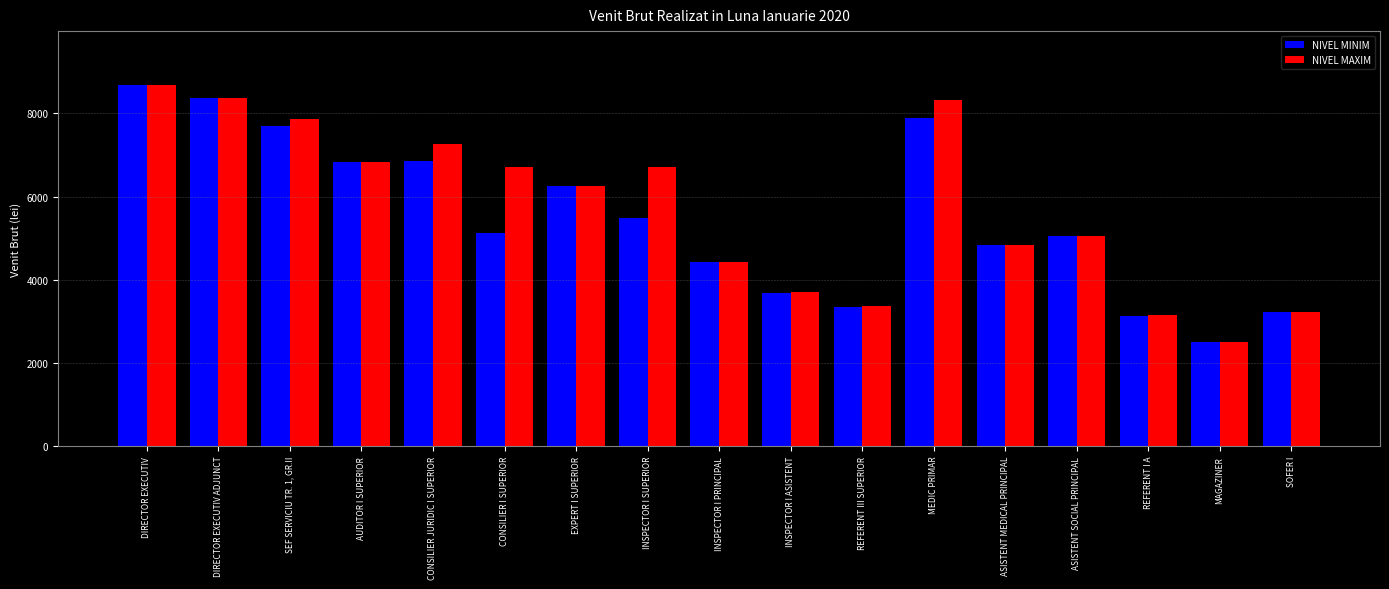

At which label does NIVEL MINIM first exceed 5134?

DIRECTOR EXECUTIV